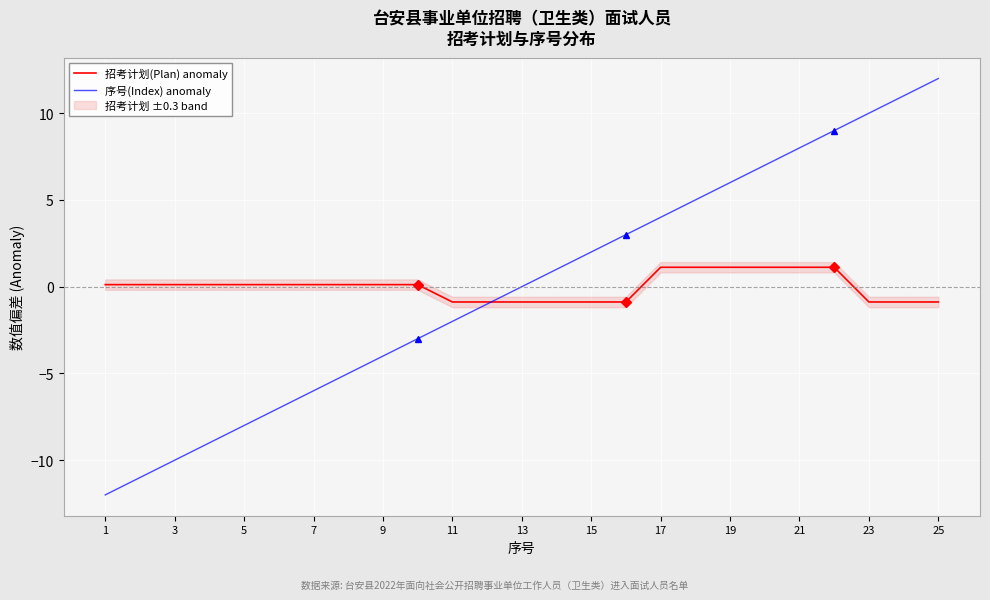

Which series has the largest total across all categories?

招考计划(Plan) anomaly